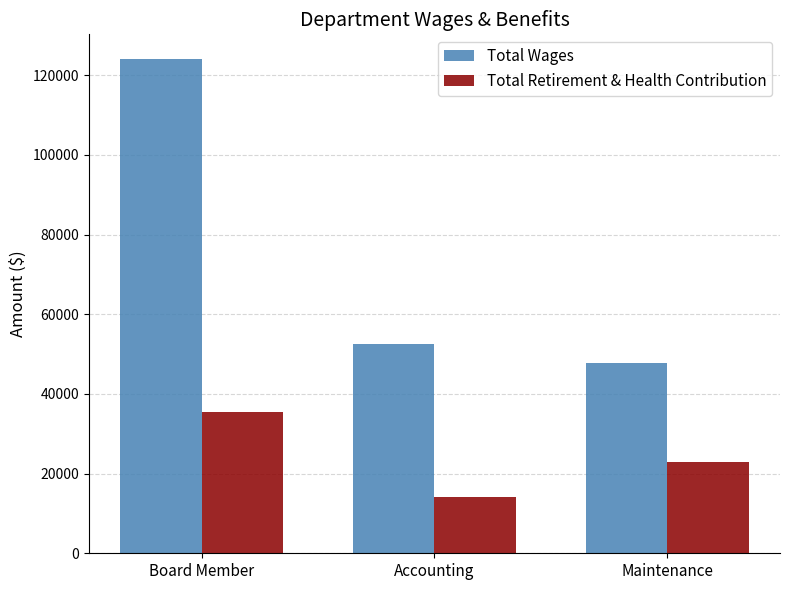

Which category has the lowest value in the Total Retirement & Health Contribution series?

Accounting